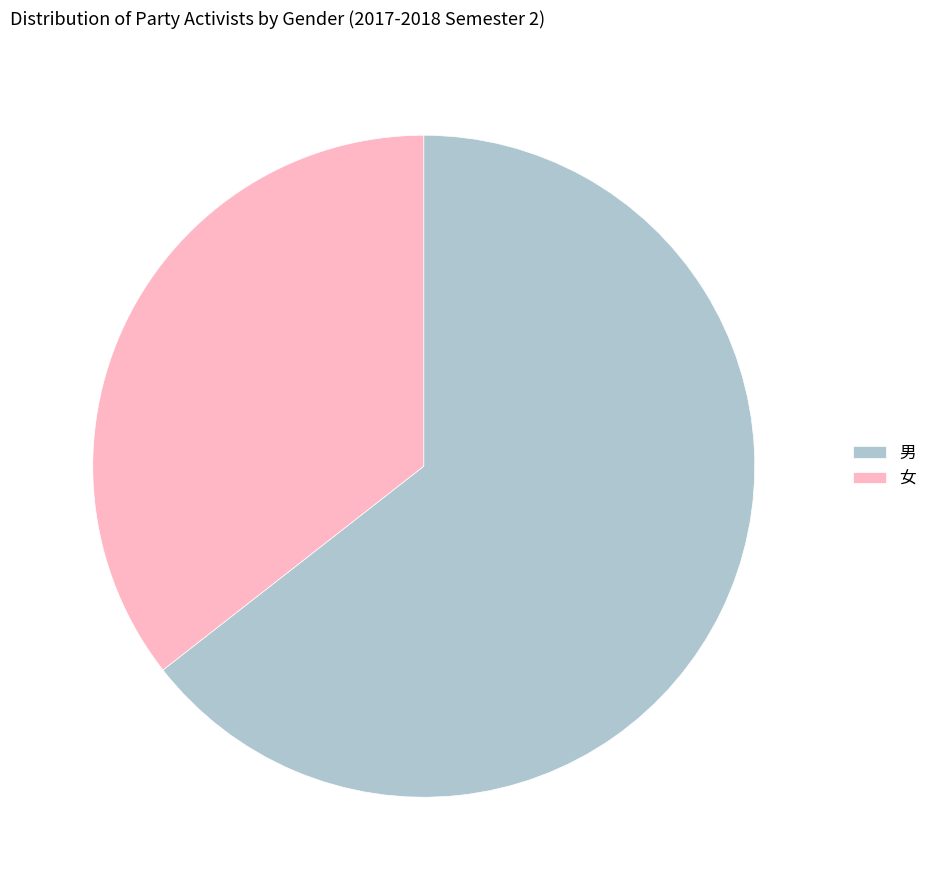

The 男 slice represents 64% of the pie. True or false?

True